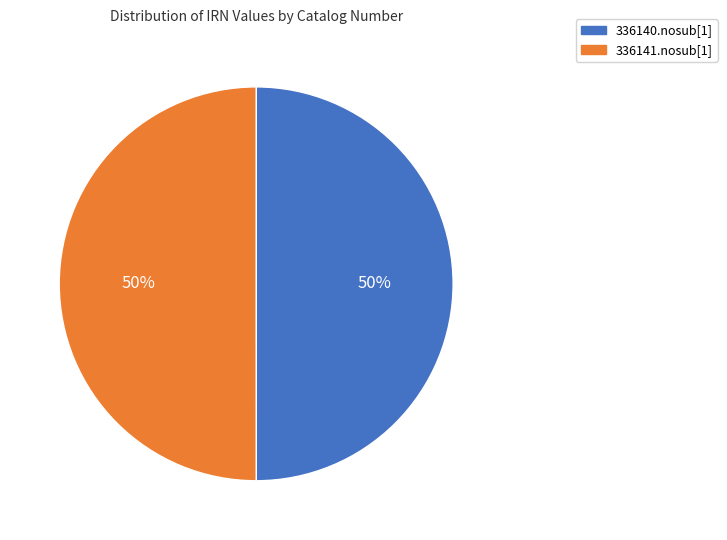

The 336140.nosub[1] slice represents 50% of the pie. True or false?

True